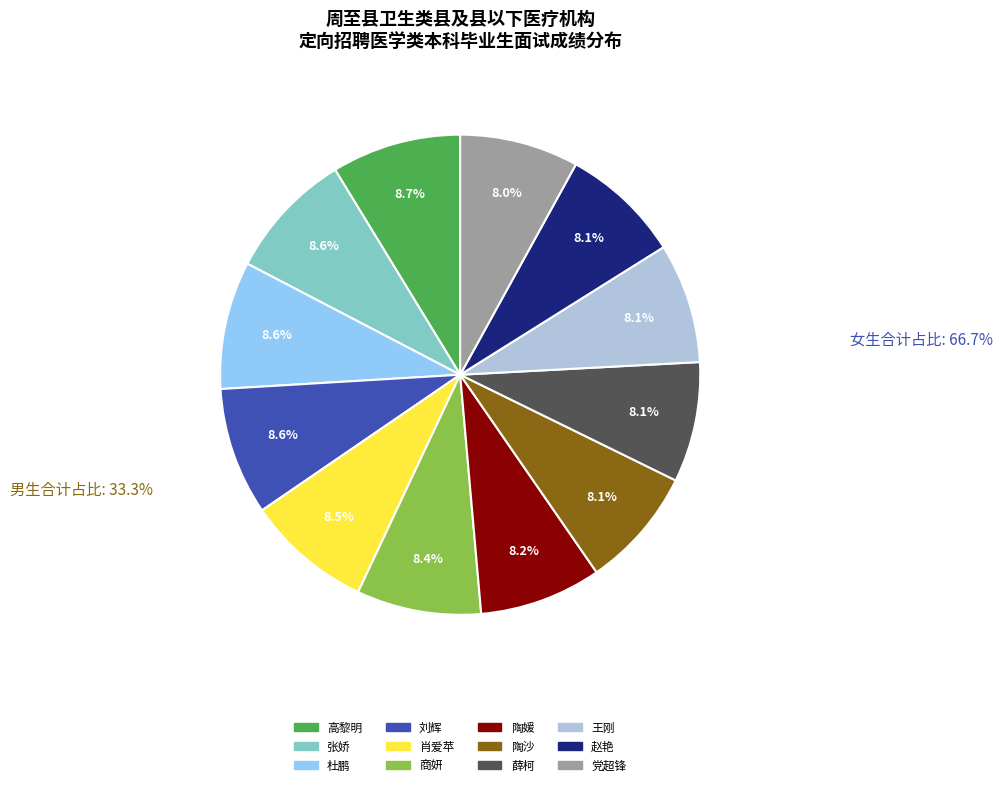

How many slices are in this pie chart?

12